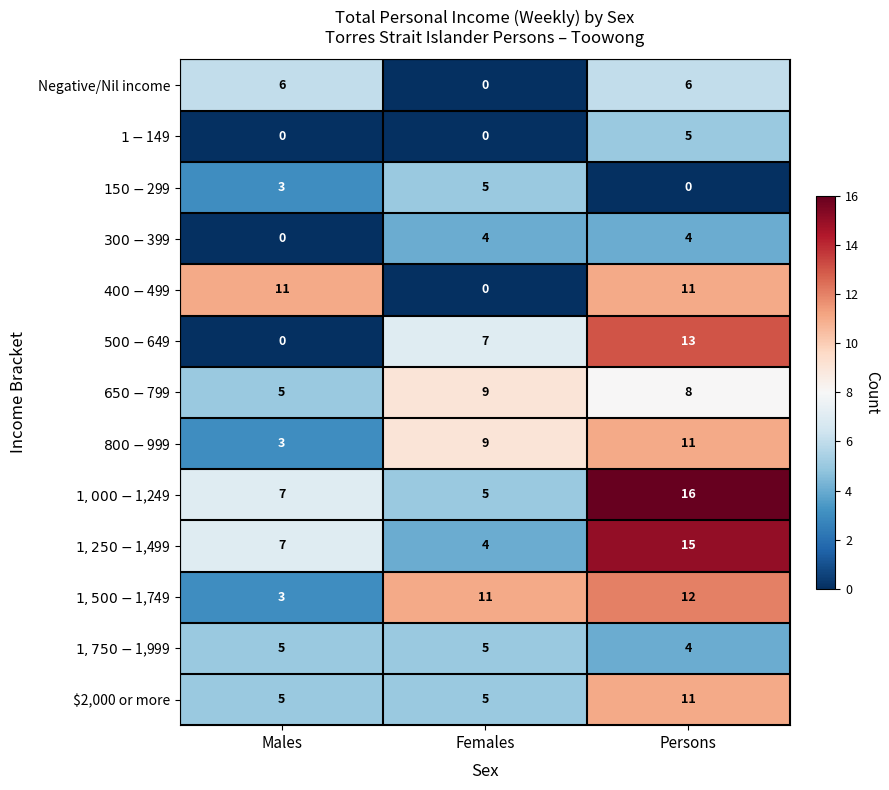

What is the total value across all series at Males?

55